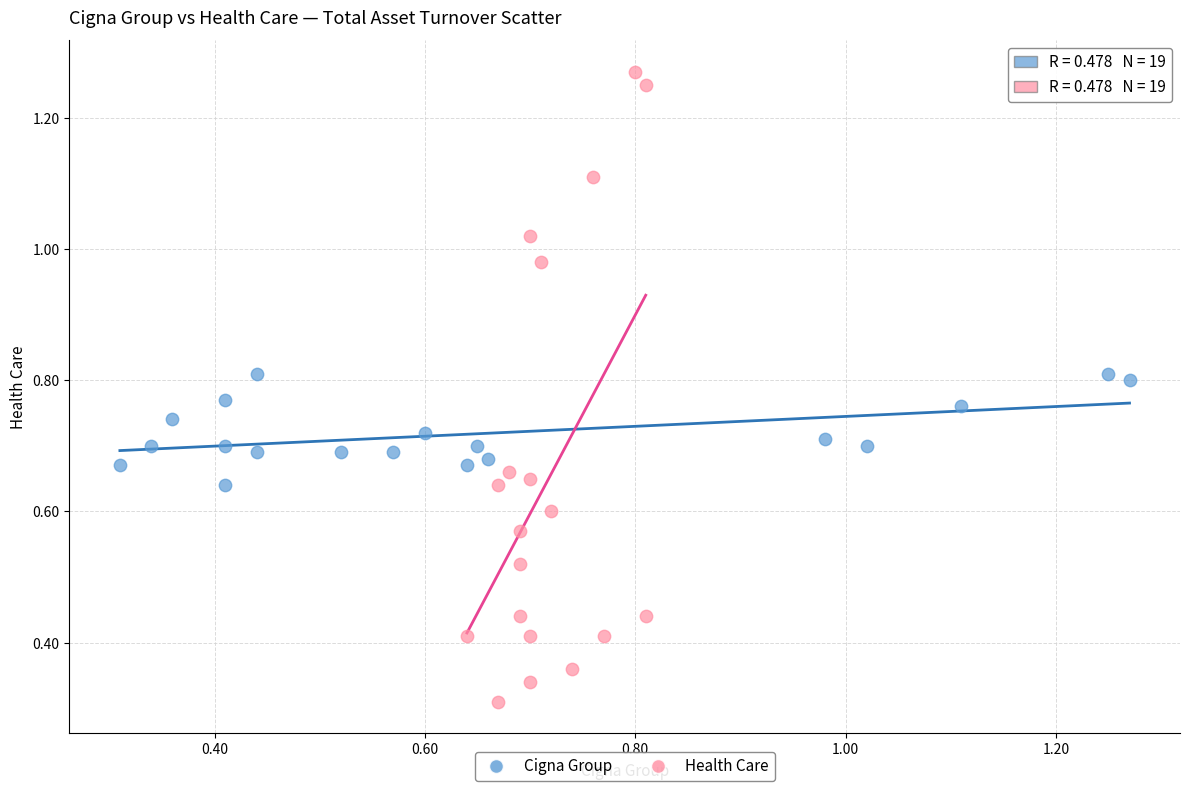

Which series contains the highest Y value?

Health Care